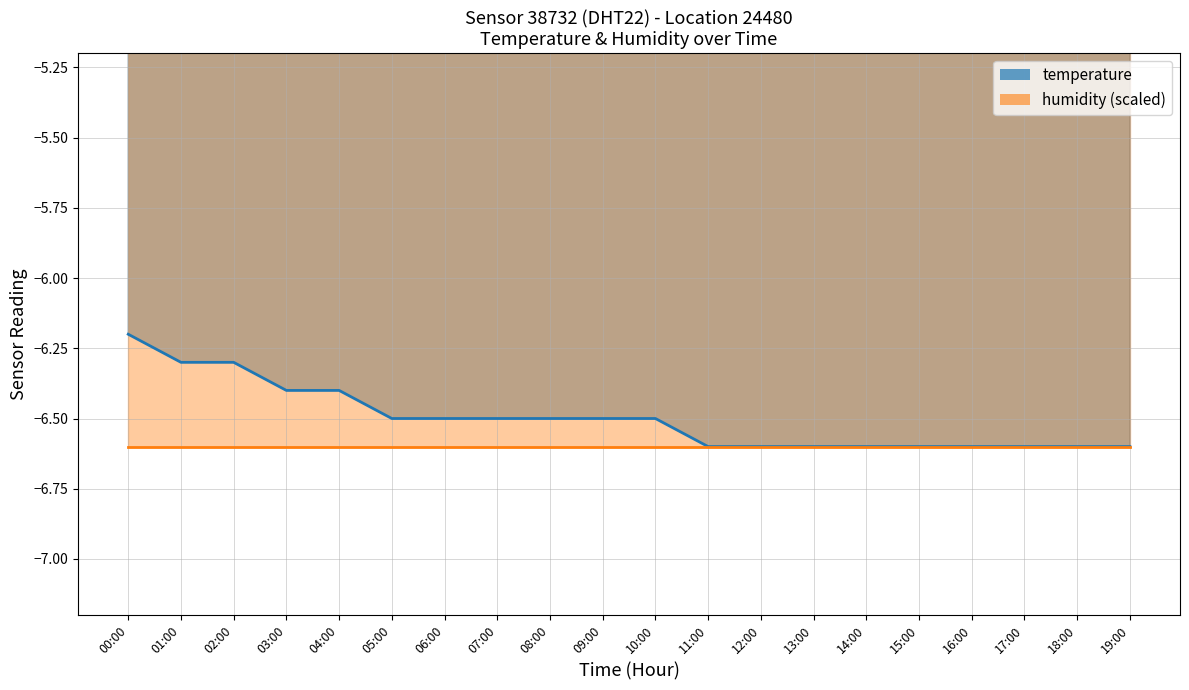

What is the difference between the second highest and second lowest values?

0.3